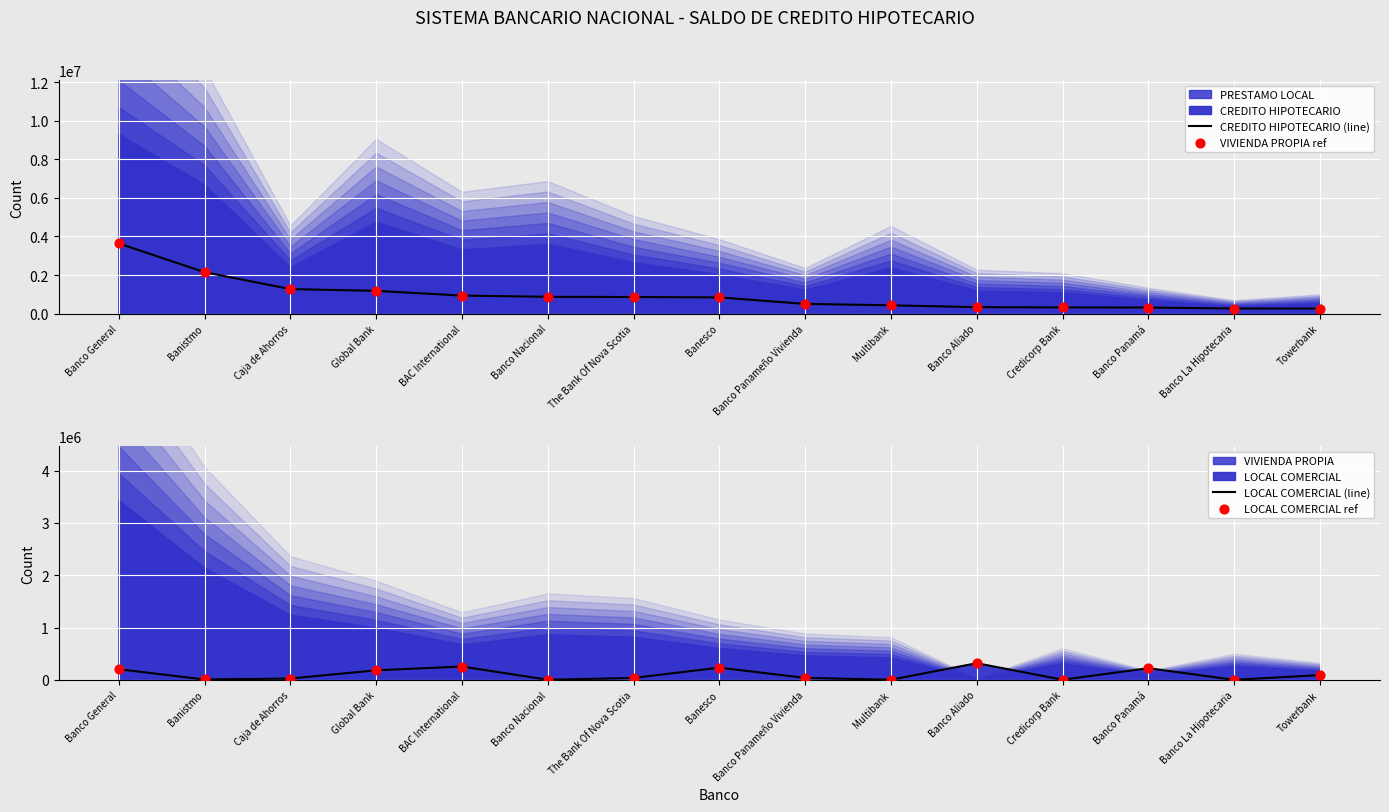

Which series has the largest total across all categories?

CREDITO HIPOTECARIO (line)